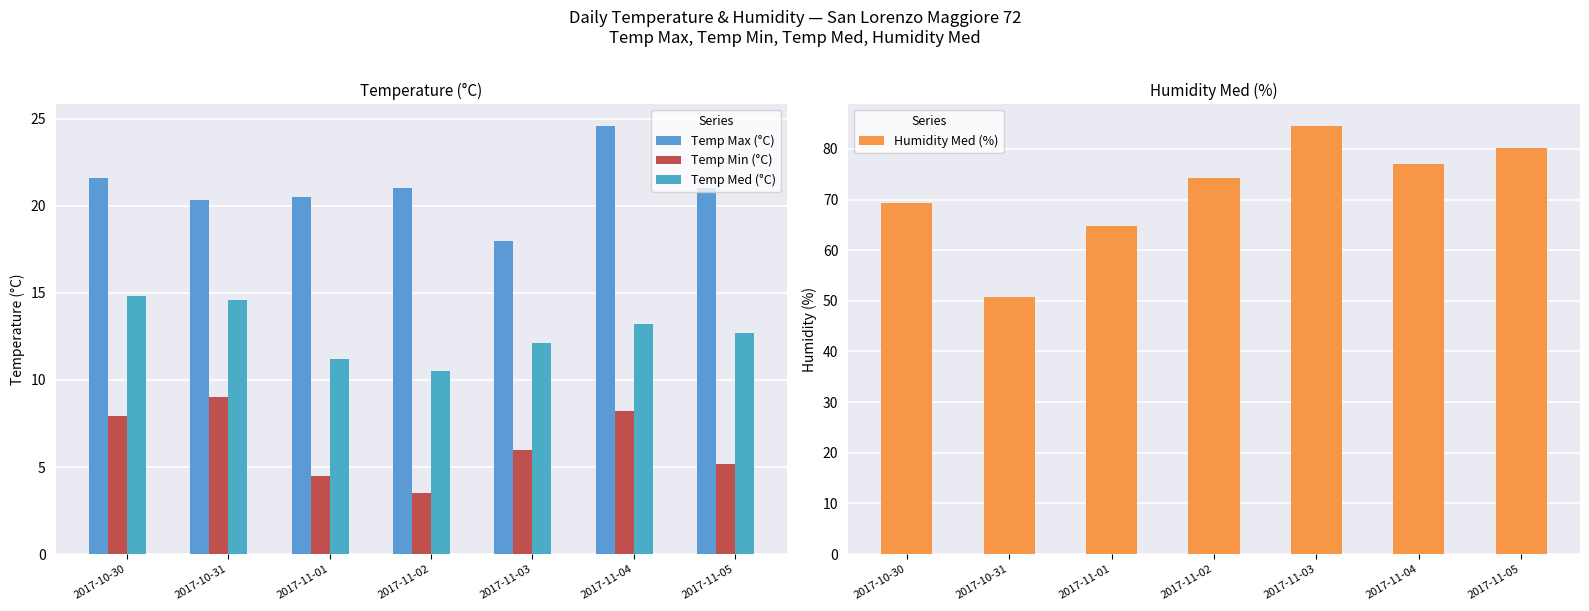

At which label does Temp Min (°C) reach its peak?

2017-10-31